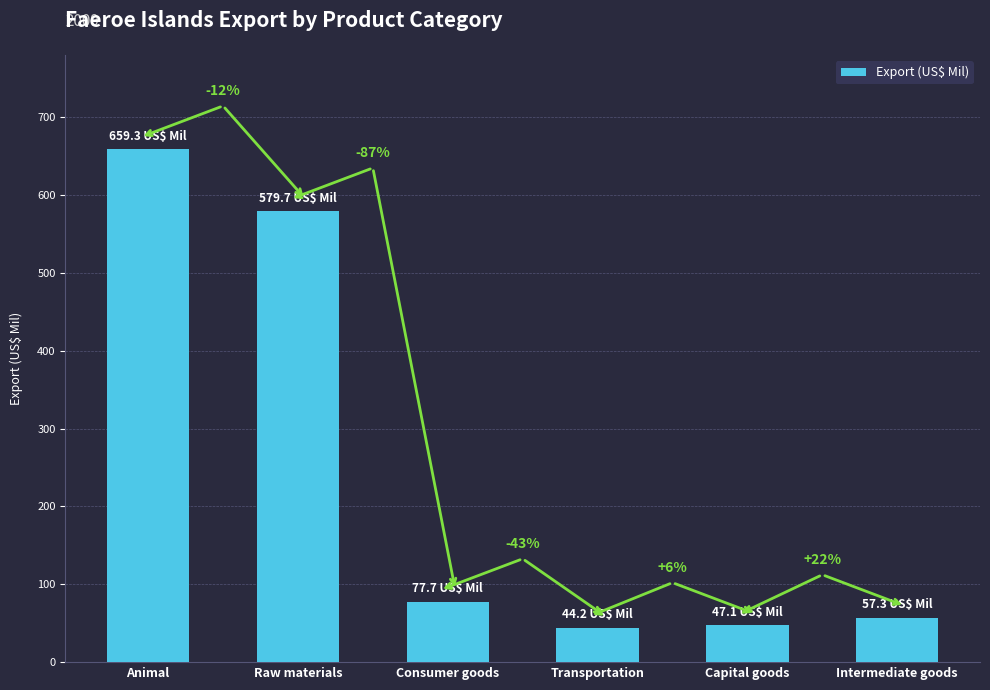

Reading left to right, list all the values displayed in this chart.

Animal=659.3	Raw materials=579.7	Consumer goods=77.7	Transportation=44.2	Capital goods=47.1	Intermediate goods=57.3